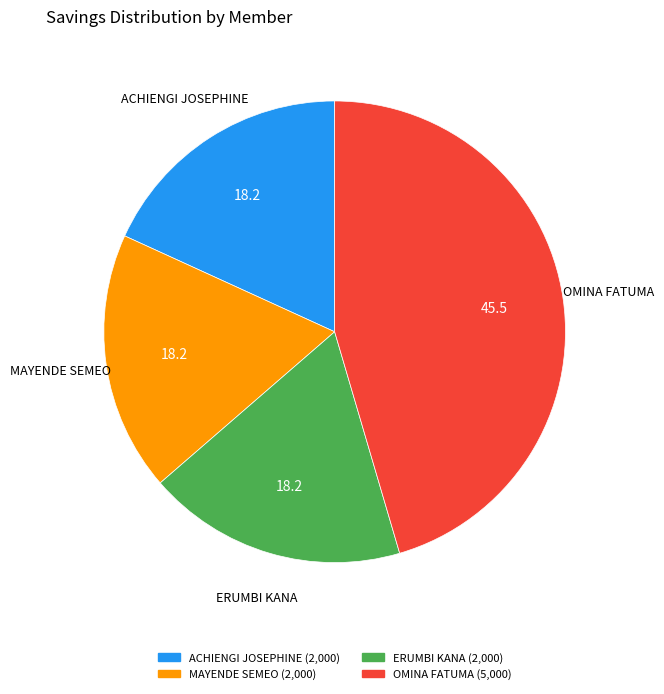

The MAYENDE SEMEO slice represents 25% of the pie. True or false?

False